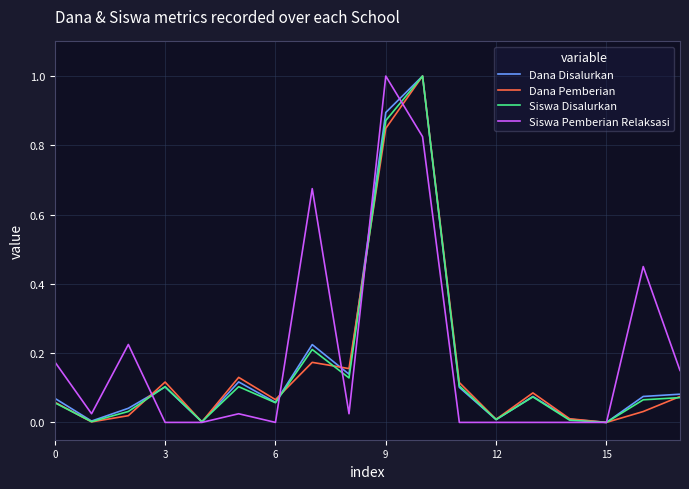

Count the number of categories in the chart.

18